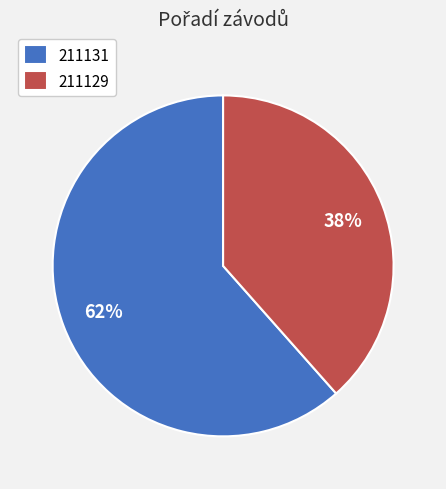

Is there any slice that represents more than half of the pie?

Yes